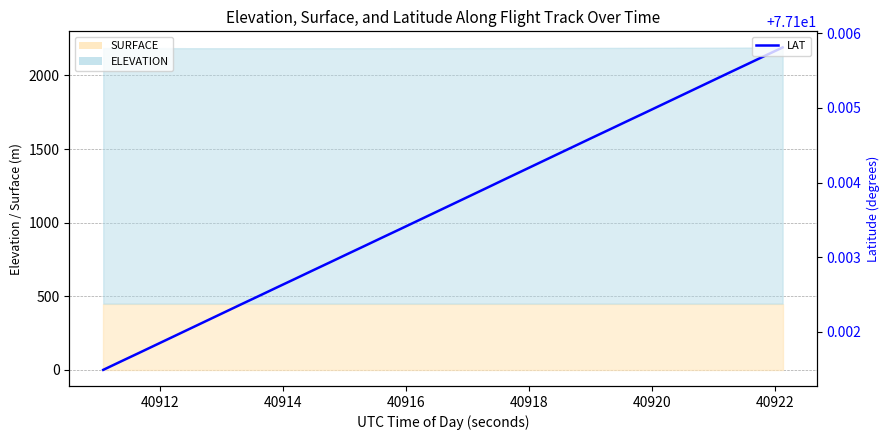

Count the number of categories in the chart.

40